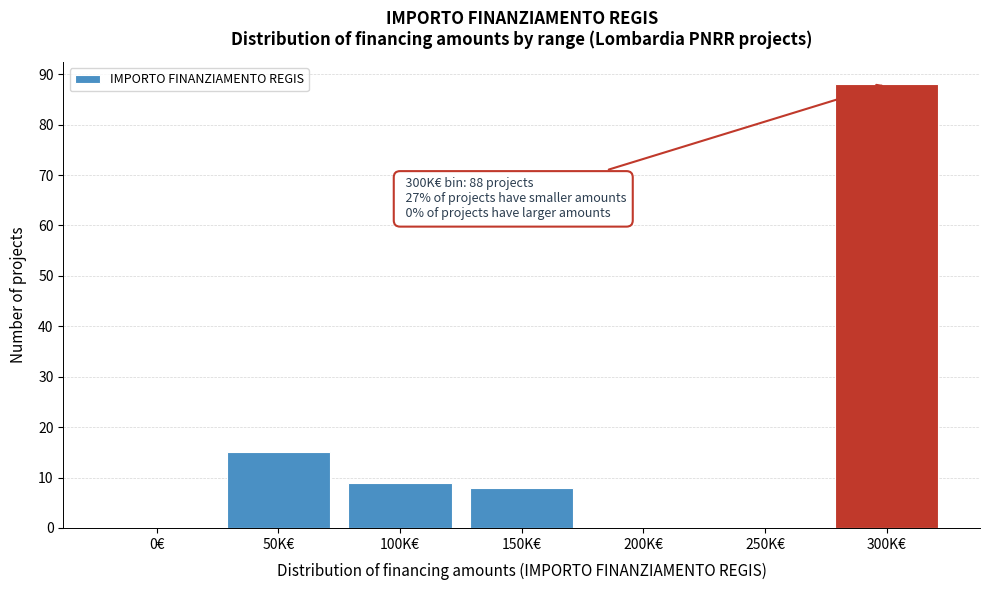

Reading left to right, extract all data points from this chart.

0€=0	50K€=15	100K€=9	150K€=8	200K€=0	250K€=0	300K€=88